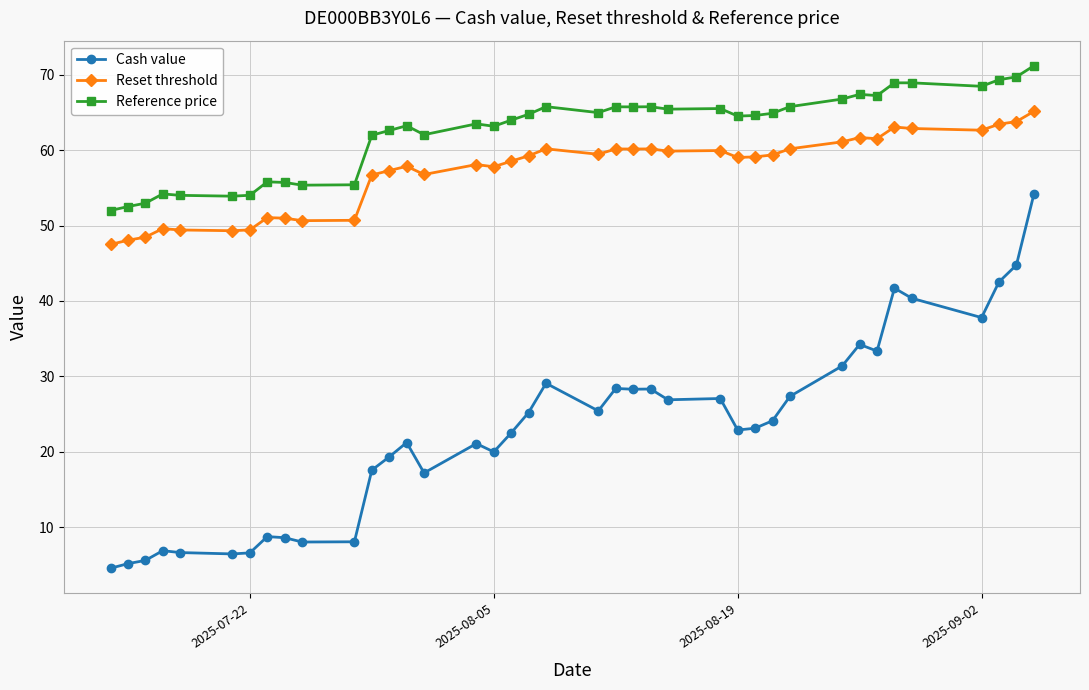

How many series are shown in this chart?

3